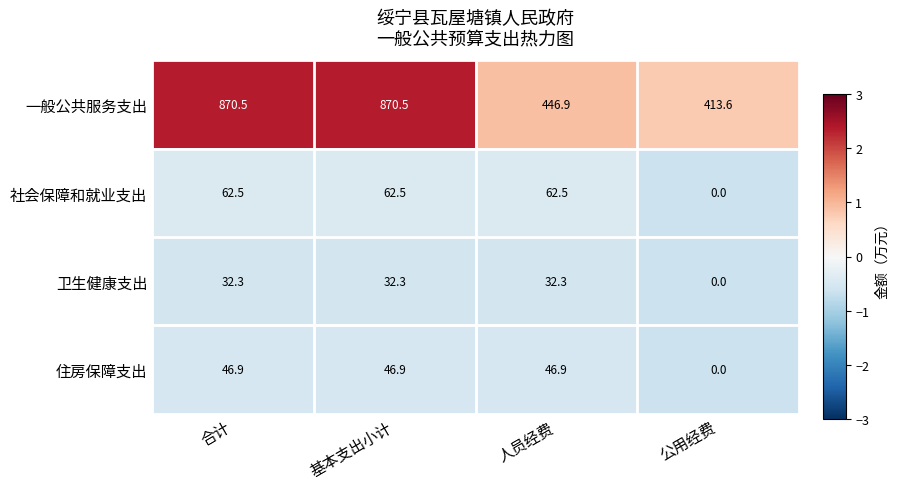

The value of 卫生健康支出 at 合计 is -1.0. True or false?

False